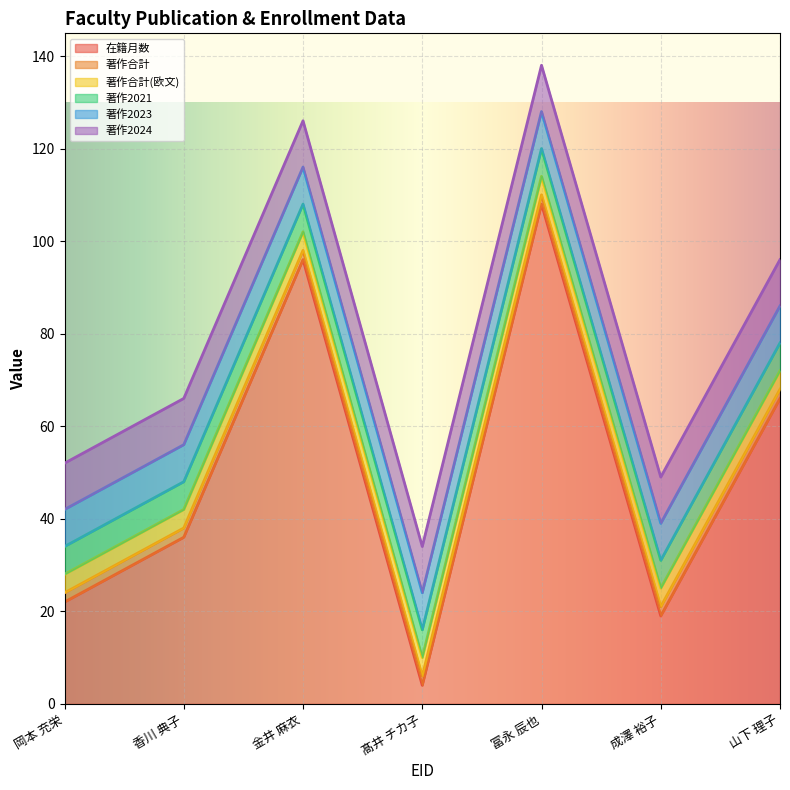

True or false: 著作2021 and 著作合計 cross at least once.

False